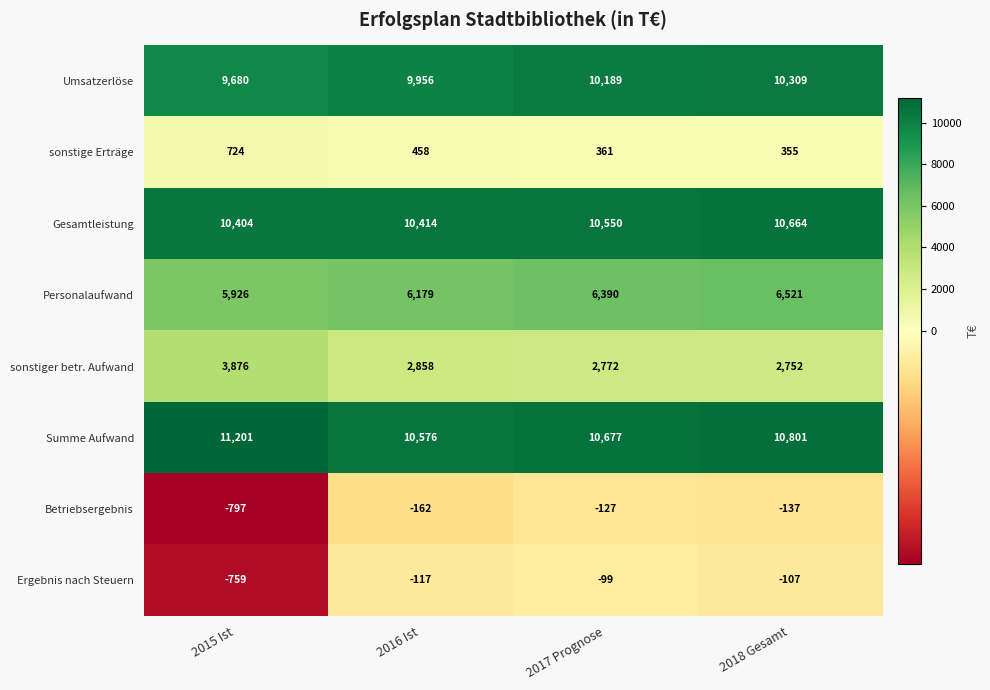

The Betriebsergebnis series shows -127 at 2017 Prognose. True or false?

True